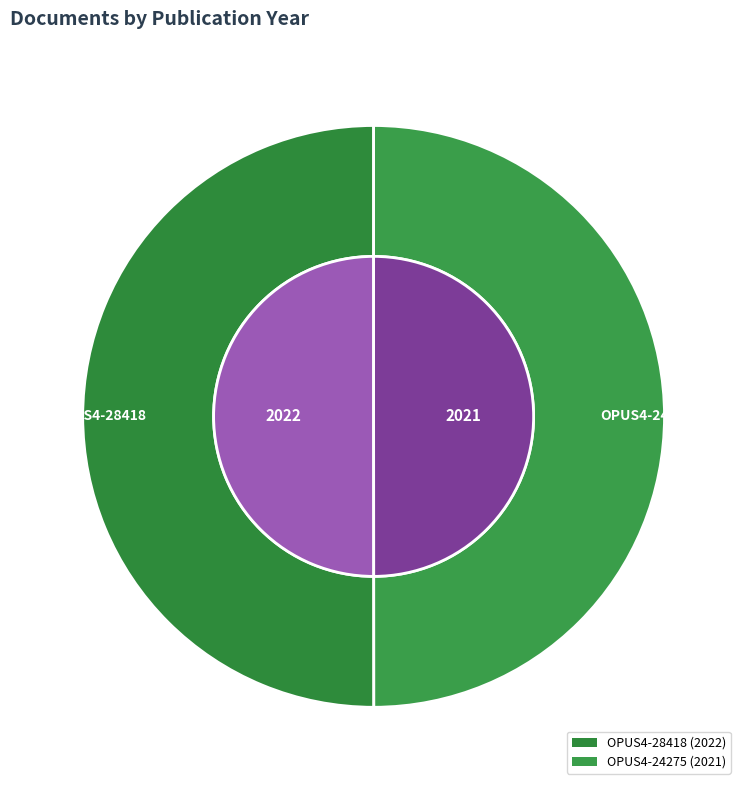

Between OPUS4-28418 and OPUS4-24275, which is larger?

OPUS4-28418